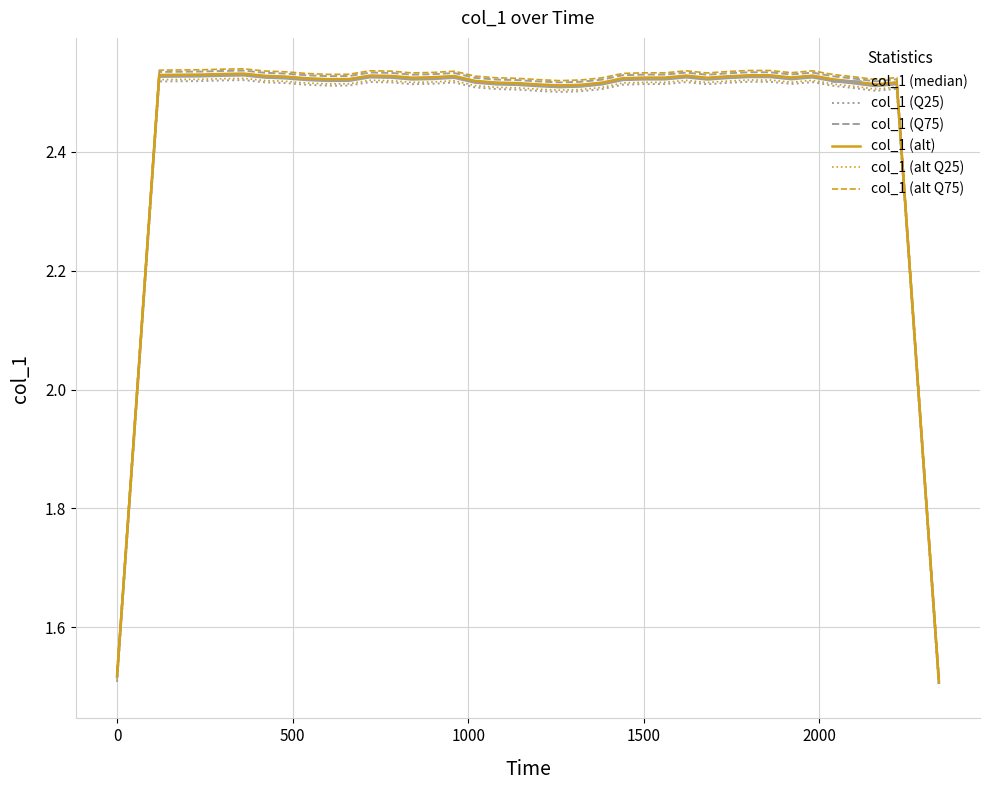

True or false: col_1 (alt Q75) and col_1 (alt Q25) cross at least once.

False